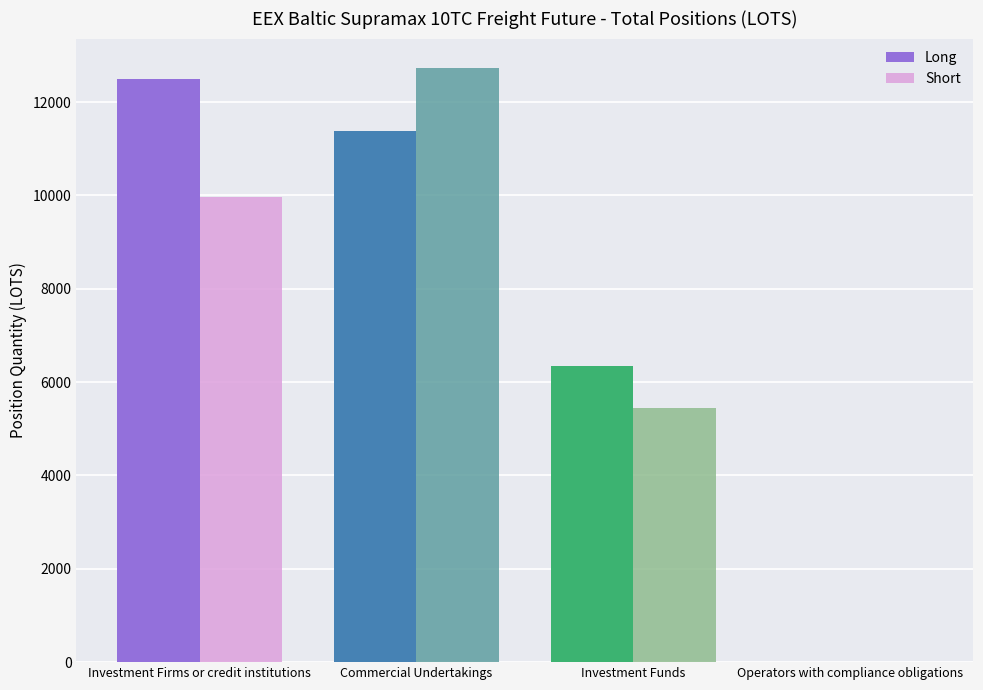

At which category is the sum across all series the highest?

Commercial Undertakings